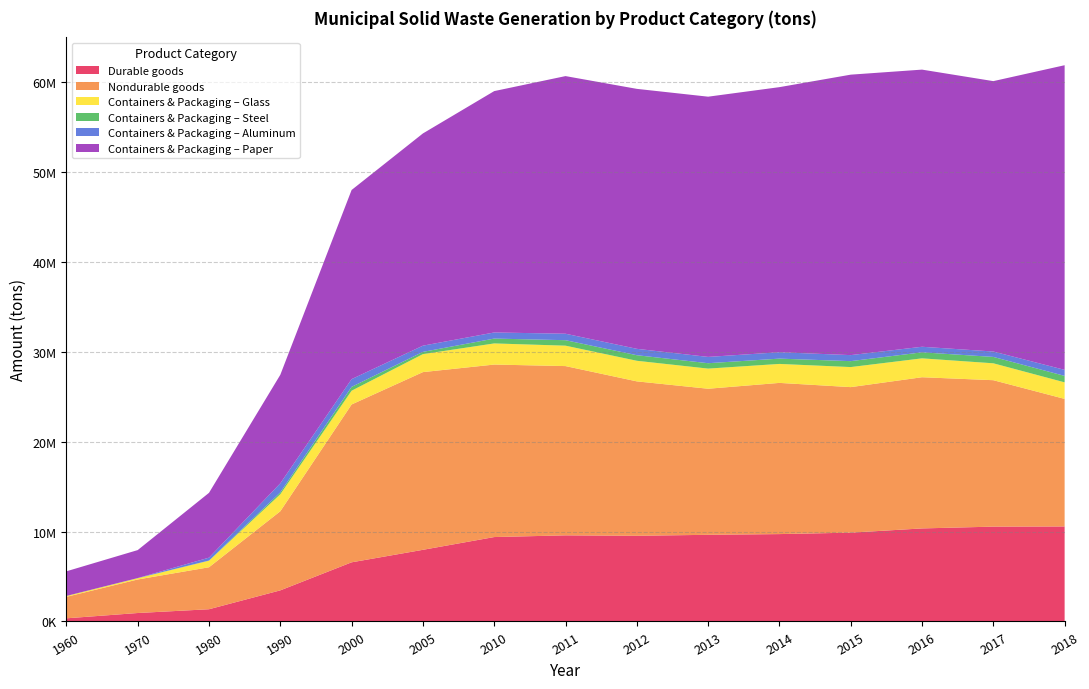

Reading right to left, list all the values displayed in this chart.

Durable goods: 2018=10570000	2017=10550000	2016=10350000	2015=9880000	2014=9720000	2013=9640000	2012=9530000	2011=9580000	2010=9390000	2005=7970000	2000=6580000	1990=3460000	1980=1360000	1970=940000	1960=350000
Nondurable goods: 2018=14190000	2017=16290000	2016=16820000	2015=16190000	2014=16820000	2013=16250000	2012=17180000	2011=18830000	2010=19190000	2005=19770000	2000=17560000	1990=8800000	1980=4670000	1970=3730000	1960=2390000
Containers & Packaging – Glass: 2018=1840000	2017=1880000	2016=2100000	2015=2230000	2014=2110000	2013=2240000	2012=2290000	2011=2270000	2010=2350000	2005=2000000	2000=1530000	1990=1890000	1980=730000	1970=140000	1960=90000
Containers & Packaging – Steel: 2018=720000	2017=710000	2016=670000	2015=660000	2014=590000	2013=600000	2012=620000	2011=610000	2010=540000	2005=250000	2000=430000	1990=210000	1980=20000	1970=10000	1960=10000
Containers & Packaging – Aluminum: 2018=670000	2017=600000	2016=620000	2015=670000	2014=710000	2013=700000	2012=710000	2011=720000	2010=680000	2005=690000	2000=860000	1990=1010000	1980=320000	1970=10000	1960=0
Containers & Packaging – Paper: 2018=33890000	2017=30080000	2016=30830000	2015=31200000	2014=29490000	2013=28950000	2012=28920000	2011=28660000	2010=26850000	2005=23610000	2000=21040000	1990=12070000	1980=7210000	1970=3110000	1960=2740000